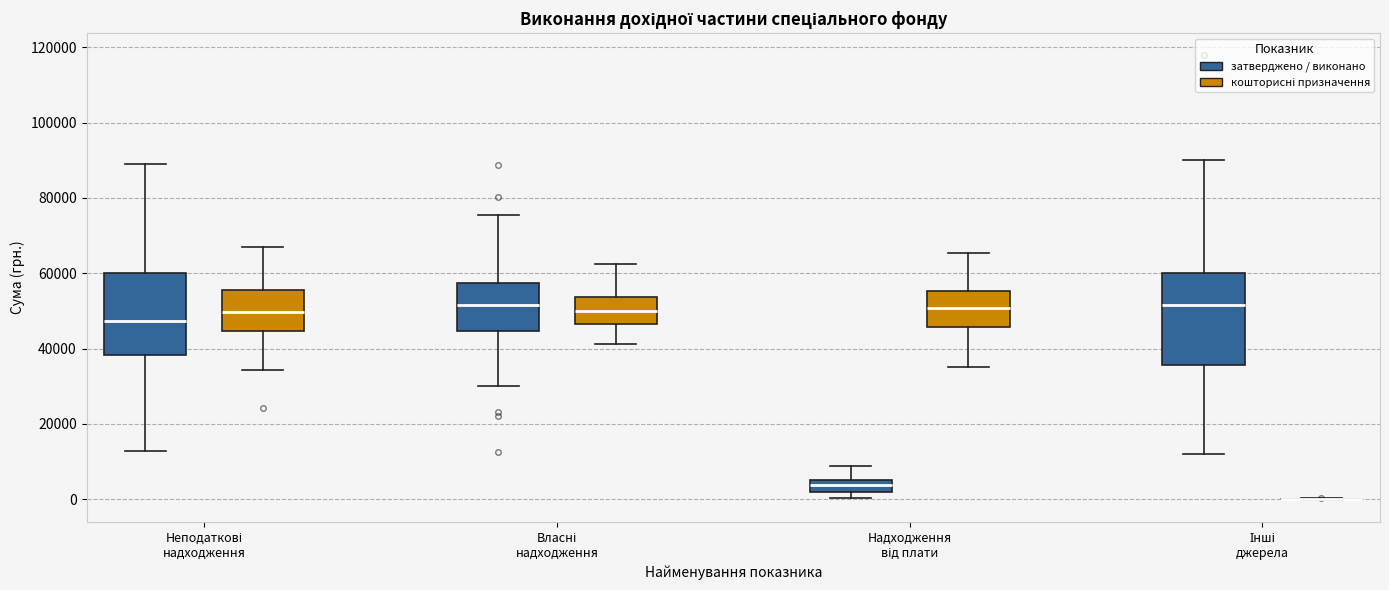

Which box is the tallest, from its lower edge to its upper edge?

Інші джерела (затверджено / виконано)